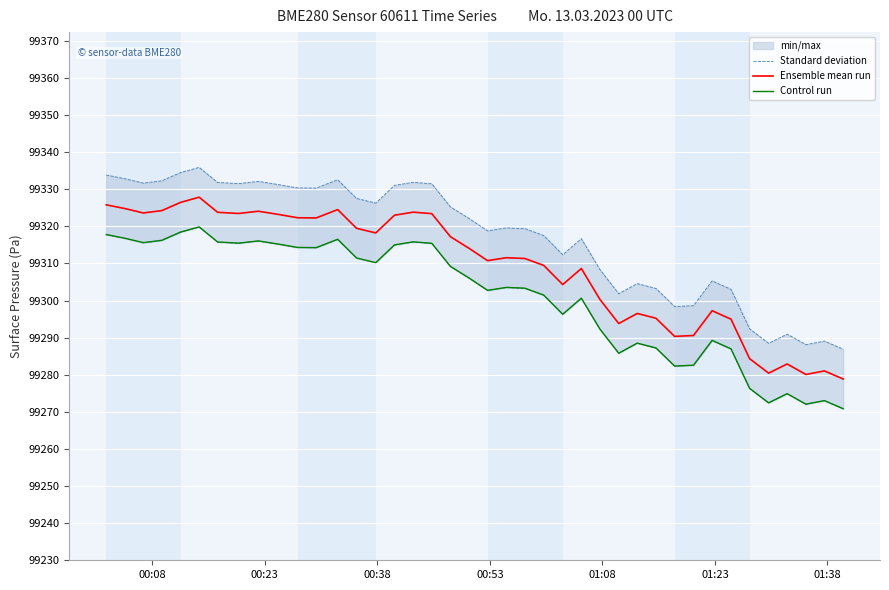

How many interior local valleys does the Control run series have?

10